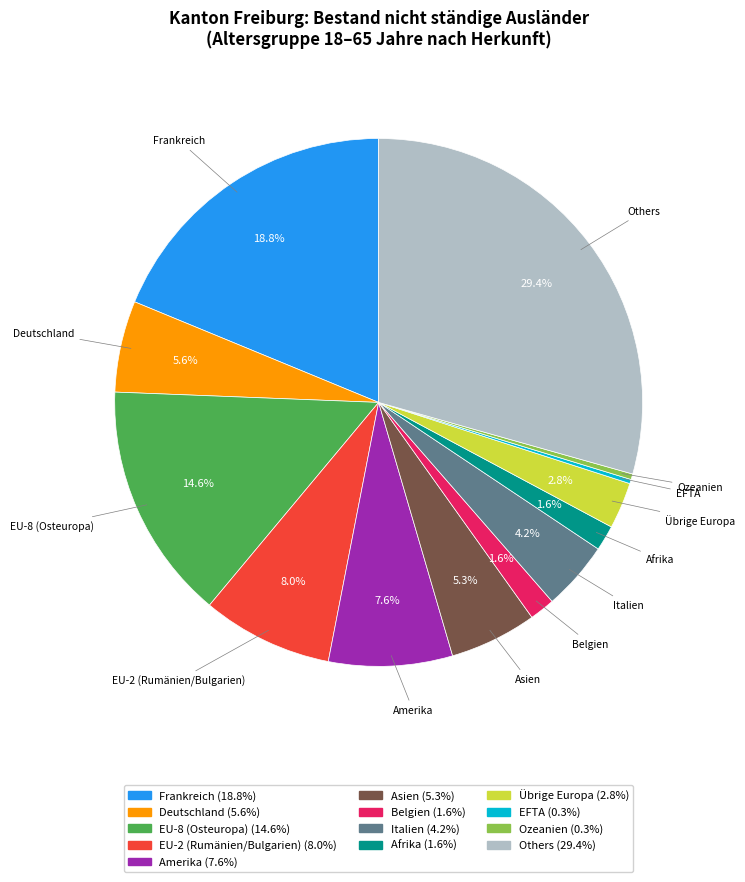

Is there any slice that represents more than half of the pie?

No